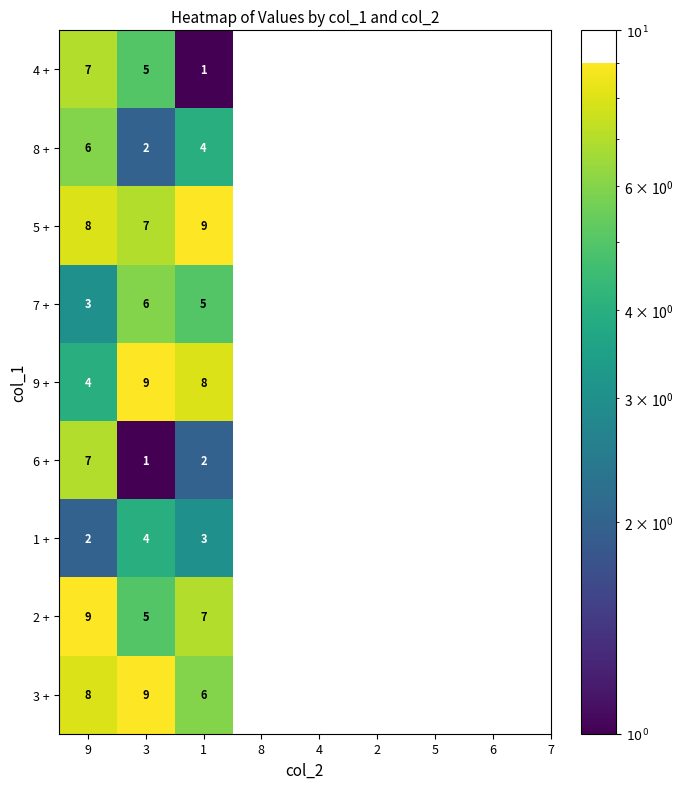

Is it true that 4 + equals 1 at 1?

True